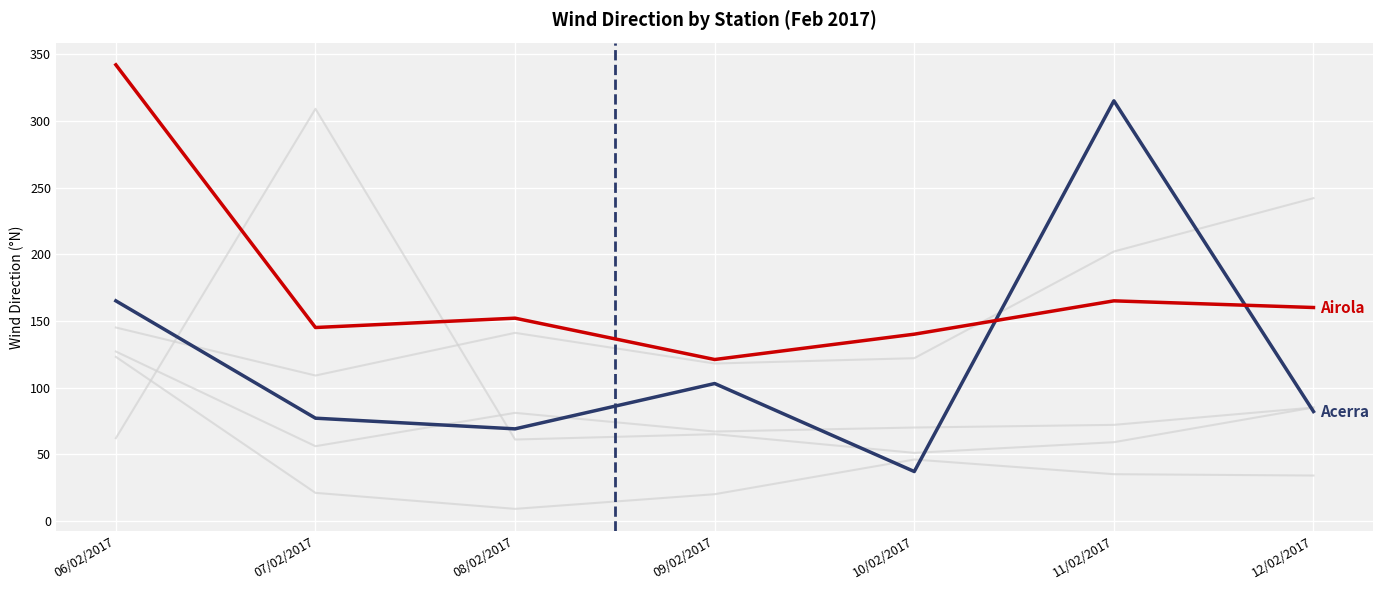

How many lines are shown in the chart?

6